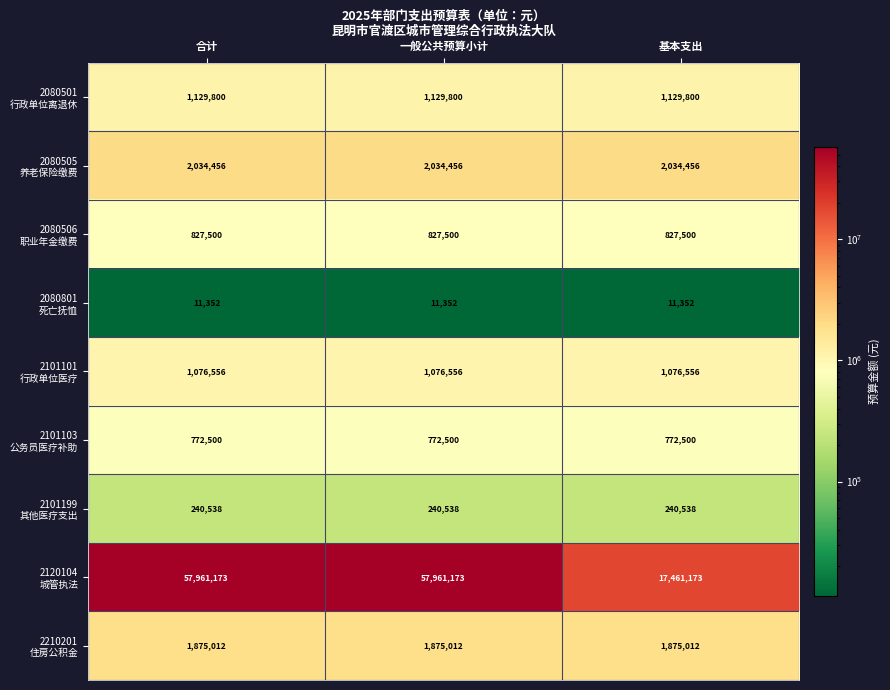

What is the spread (max minus min) of values at 合计?

57949821